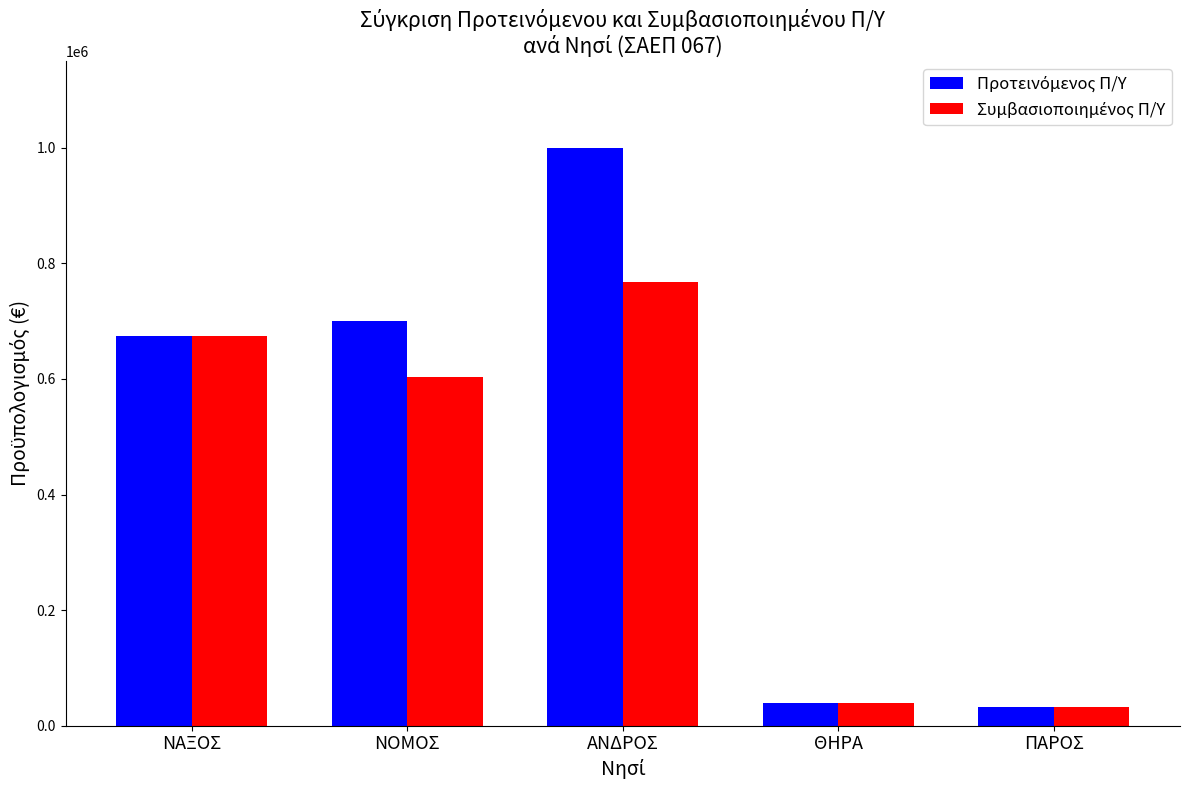

What is the total value across all series at ΠΑΡΟΣ?

65472.0